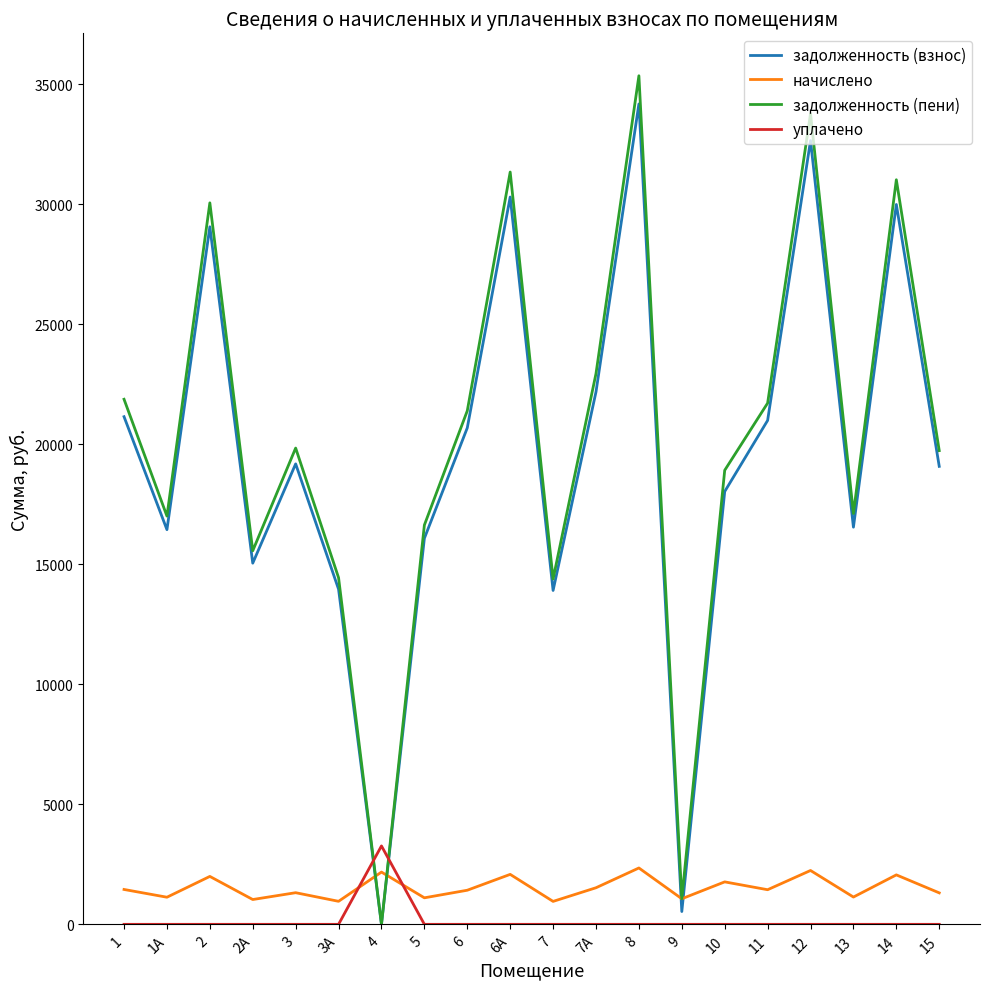

After their last crossing, which series has the higher values: уплачено or начислено?

начислено